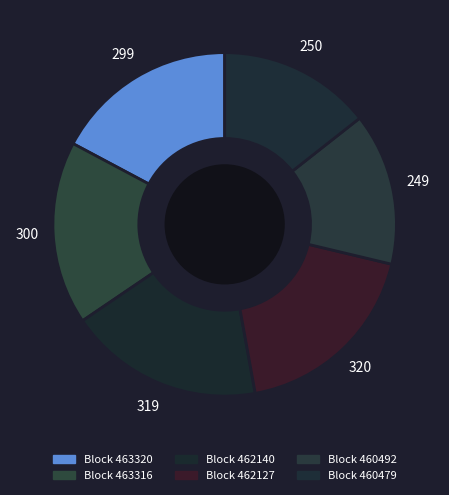

Count the number of slices in the pie.

6